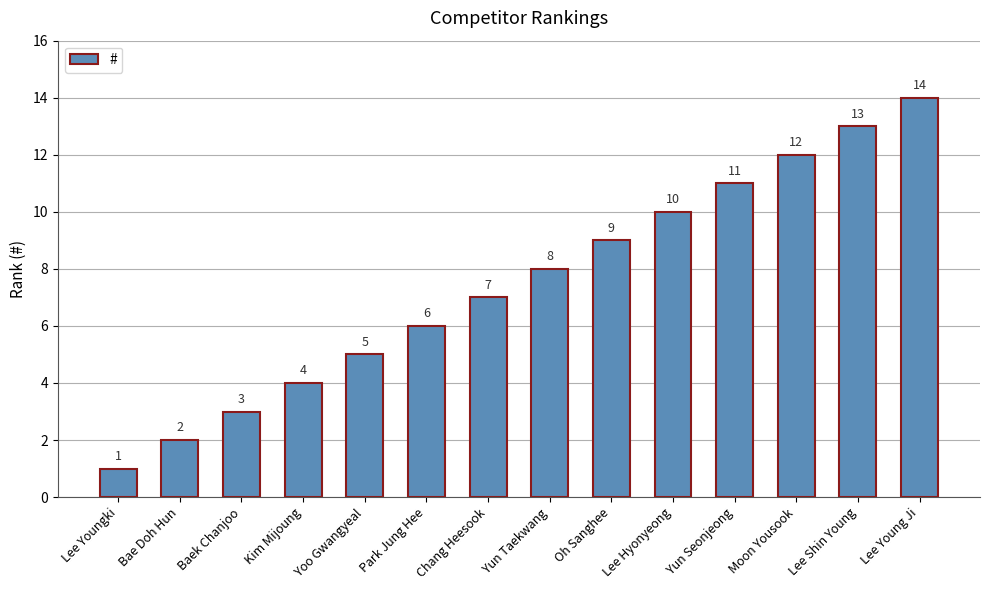

How many distinct data groups are displayed?

1